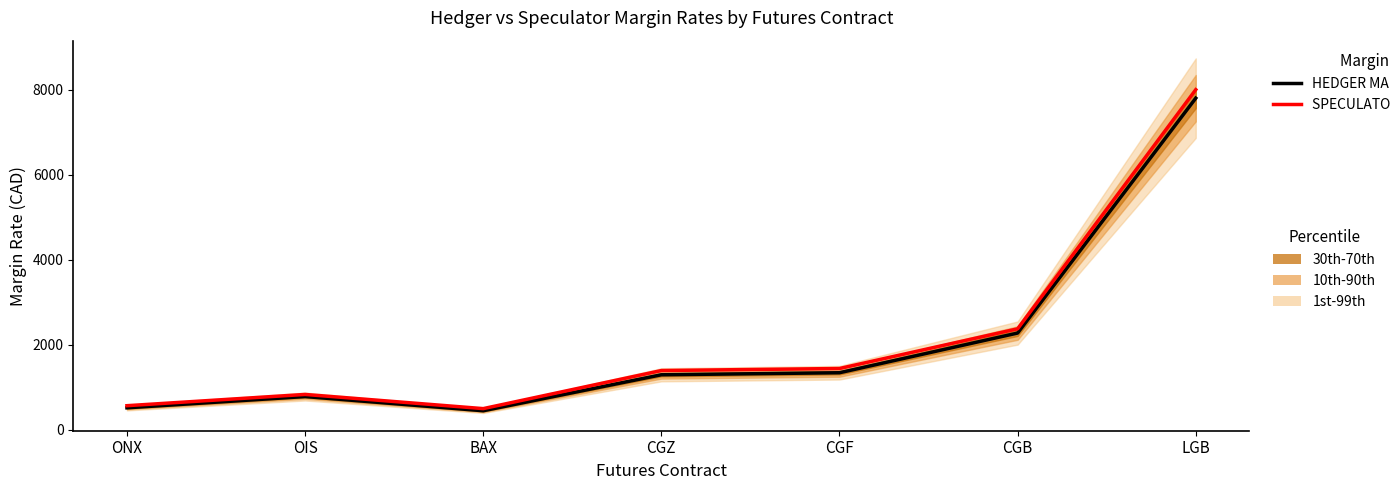

Where is the first local maximum for HEDGER MARGIN RATE?

OIS